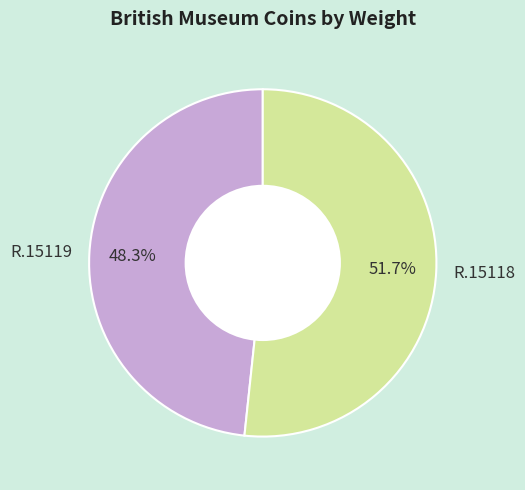

What portion of the pie excludes R.15119?

51.7%